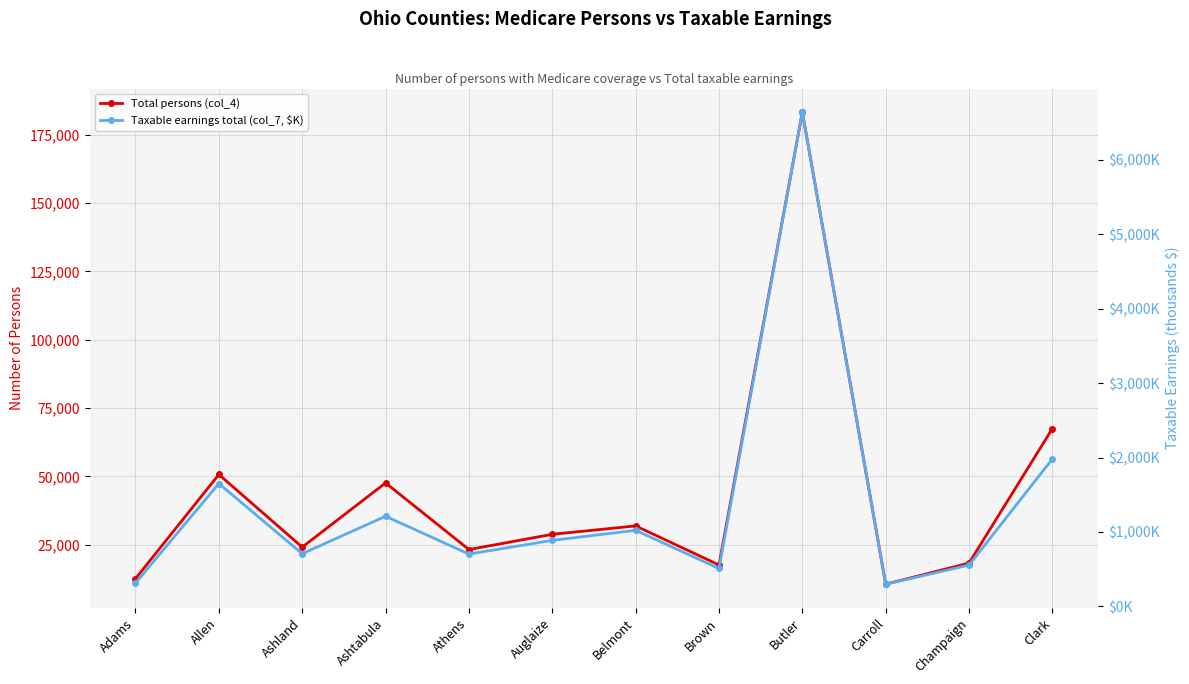

Rank the series by their maximum value, from highest to lowest.

Taxable earnings total (col_7, $K), Total persons (col_4)